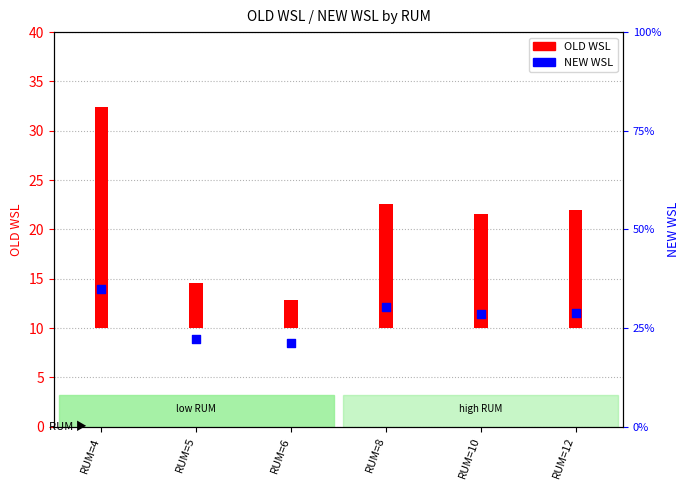

Which series reaches the minimum Y coordinate?

OLD WSL